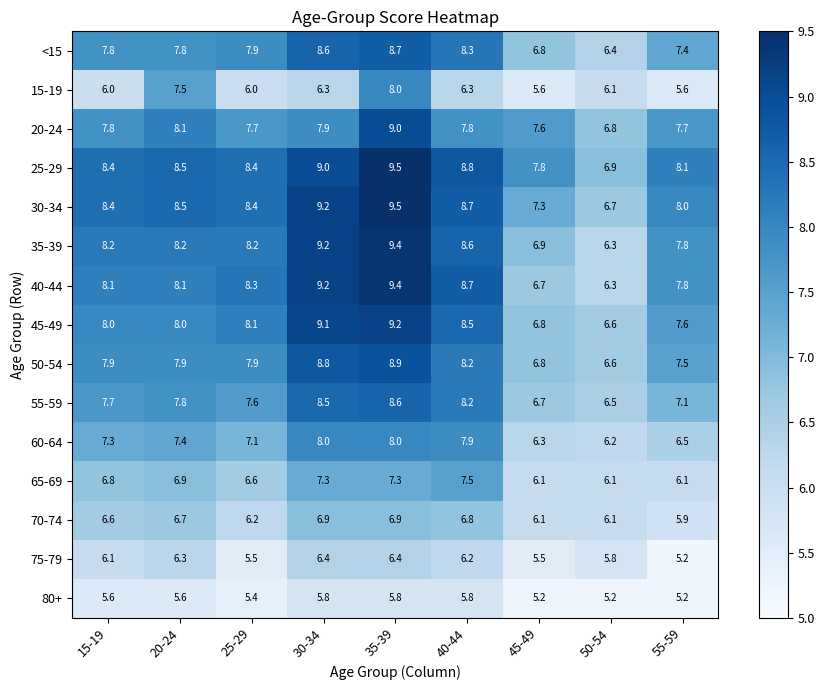

Between 20-24 and 50-54, which series saw the biggest shift?

35-39